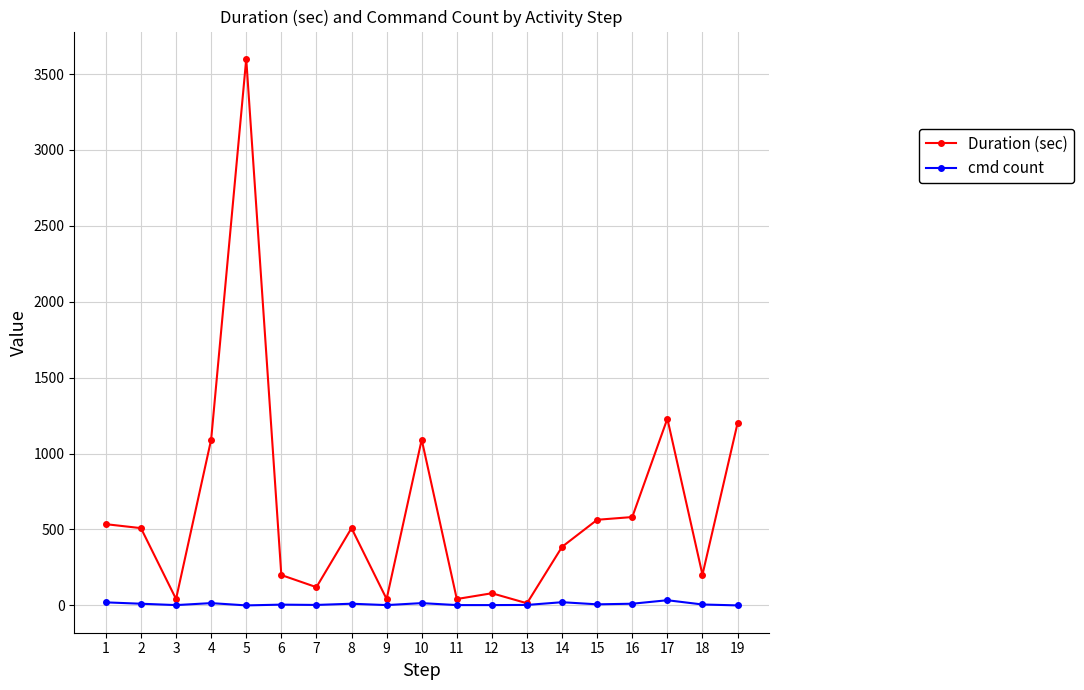

True or false: Duration (sec) has a value of 3600 at 5.

True